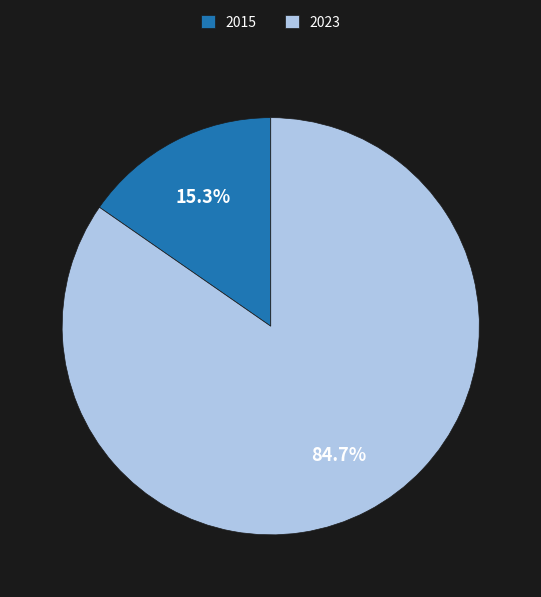

To the nearest percent, what is the difference between the 2015 and 2023 slice percentages?

69%